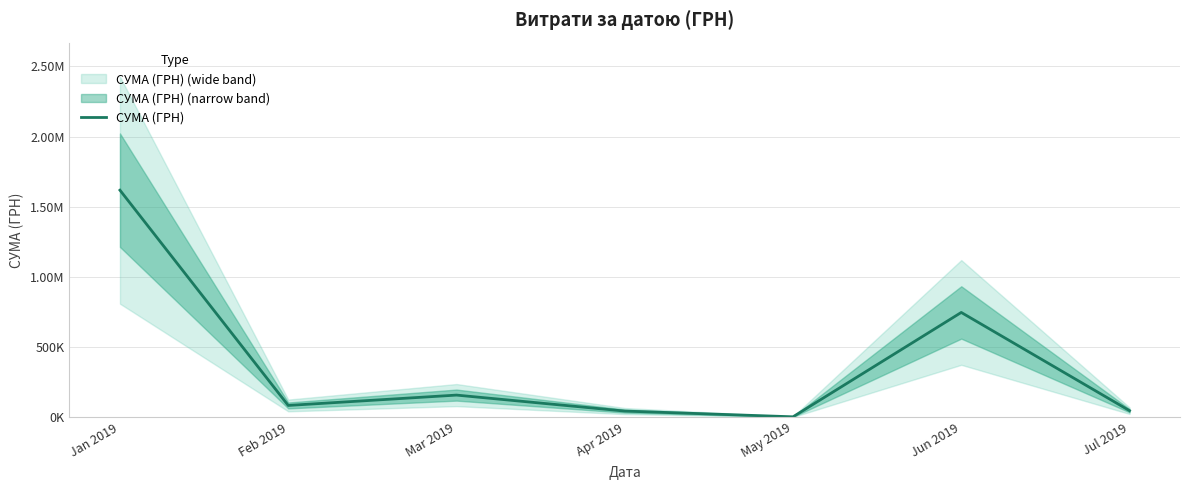

The chart shows a value of 2790.0 at May 2019. True or false?

True